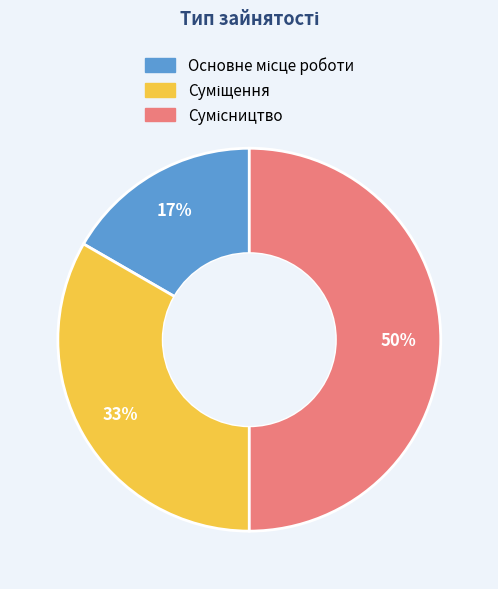

To the nearest percent, what is the difference between the largest and smallest slice percentages?

33%